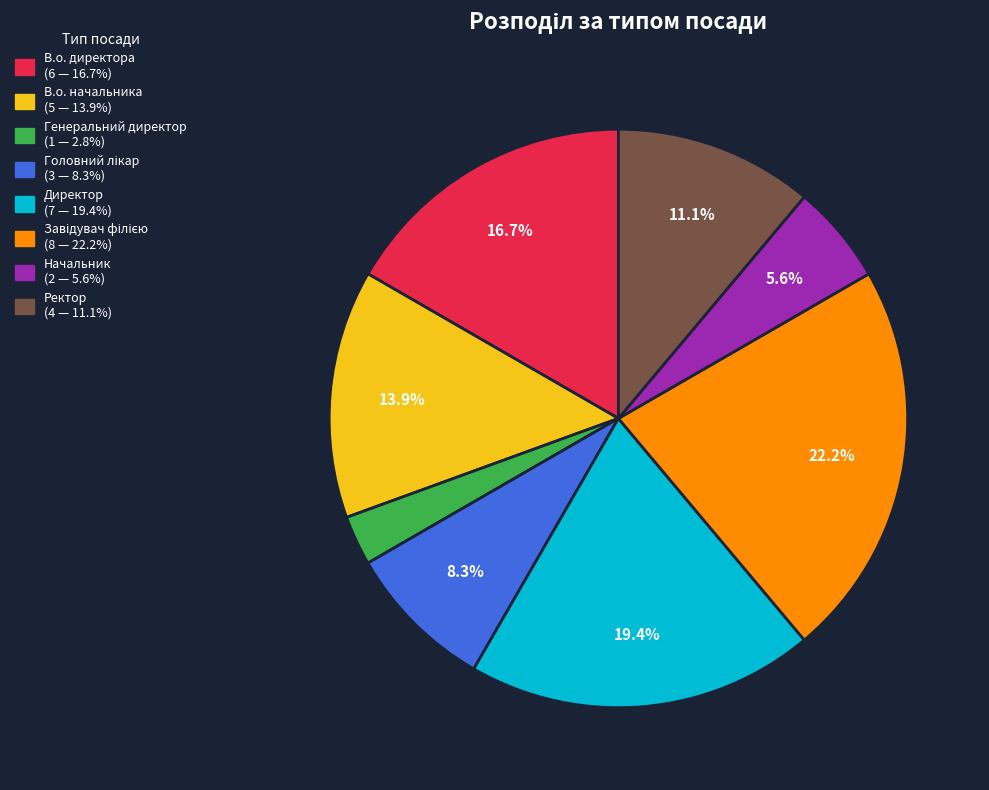

Is there a majority slice in this chart?

No